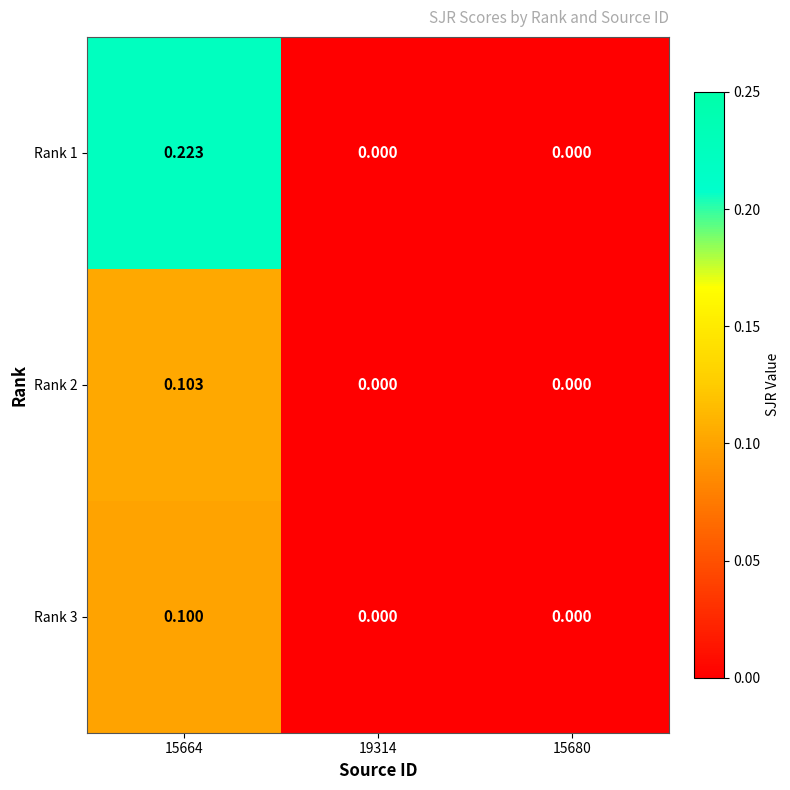

Reading left to right, extract all data points from this chart.

Rank 1: 15664=0.2	19314=0.0	15680=0.0
Rank 2: 15664=0.1	19314=0.0	15680=0.0
Rank 3: 15664=0.1	19314=0.0	15680=0.0